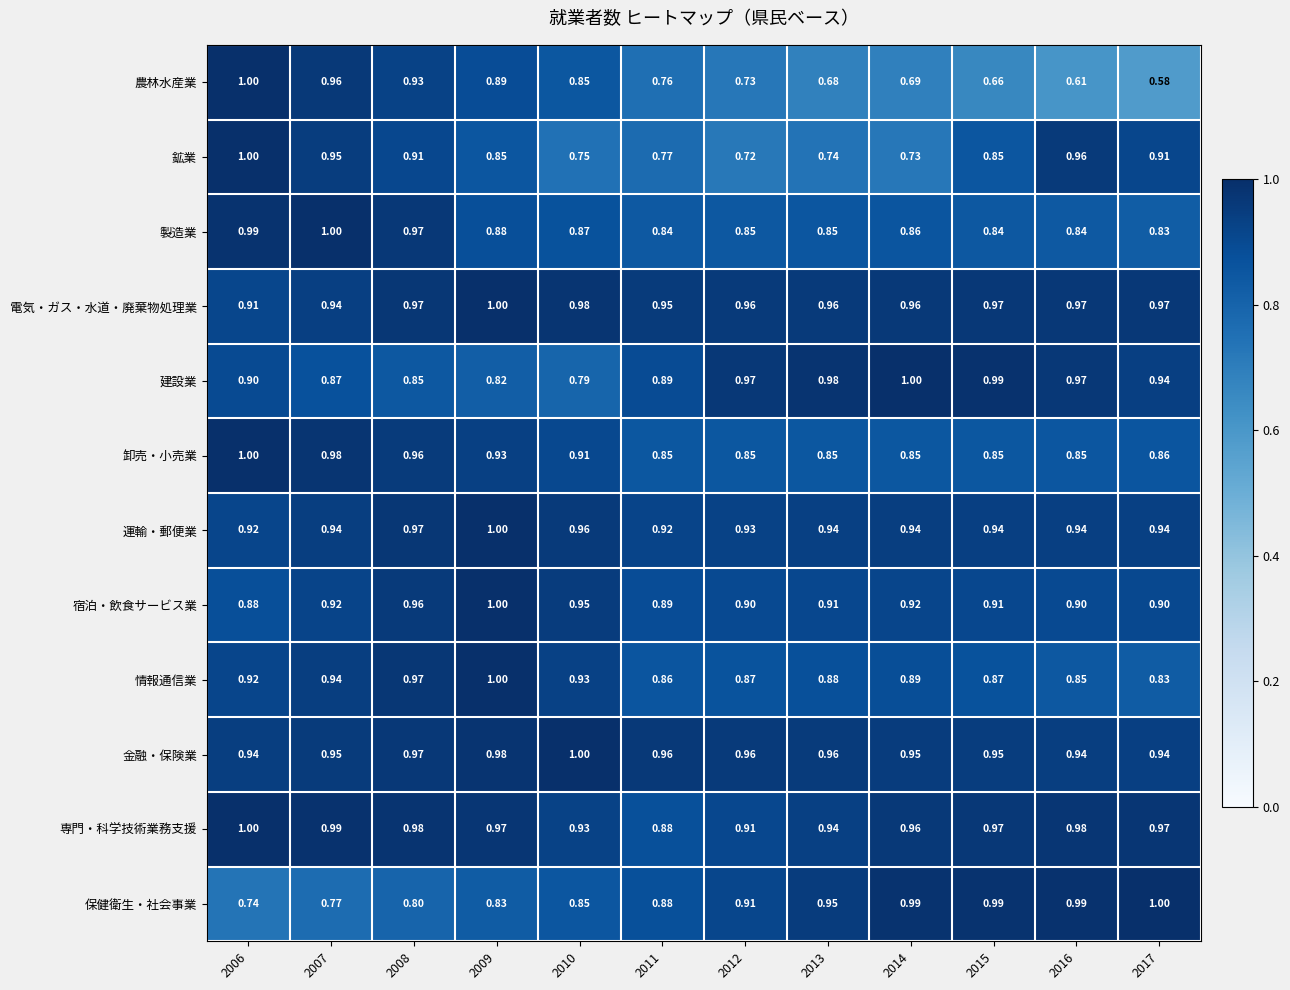

Which series has the largest range (max minus min)?

農林水産業